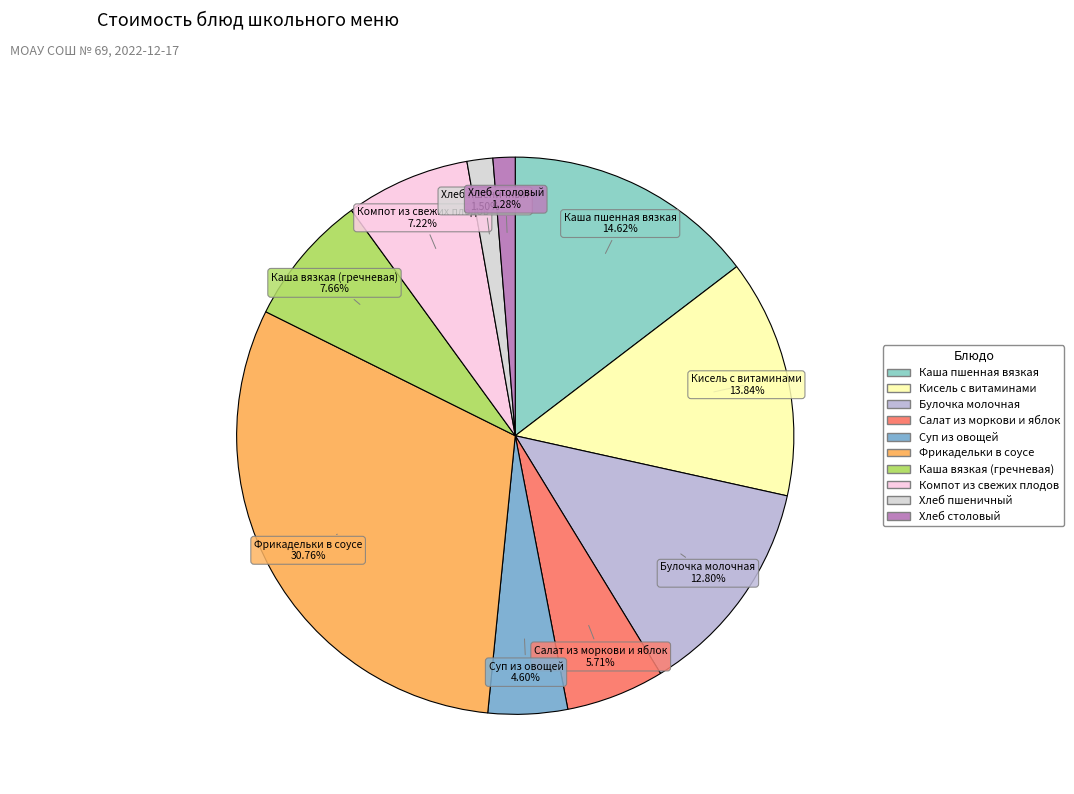

How many slices are in this pie chart?

10